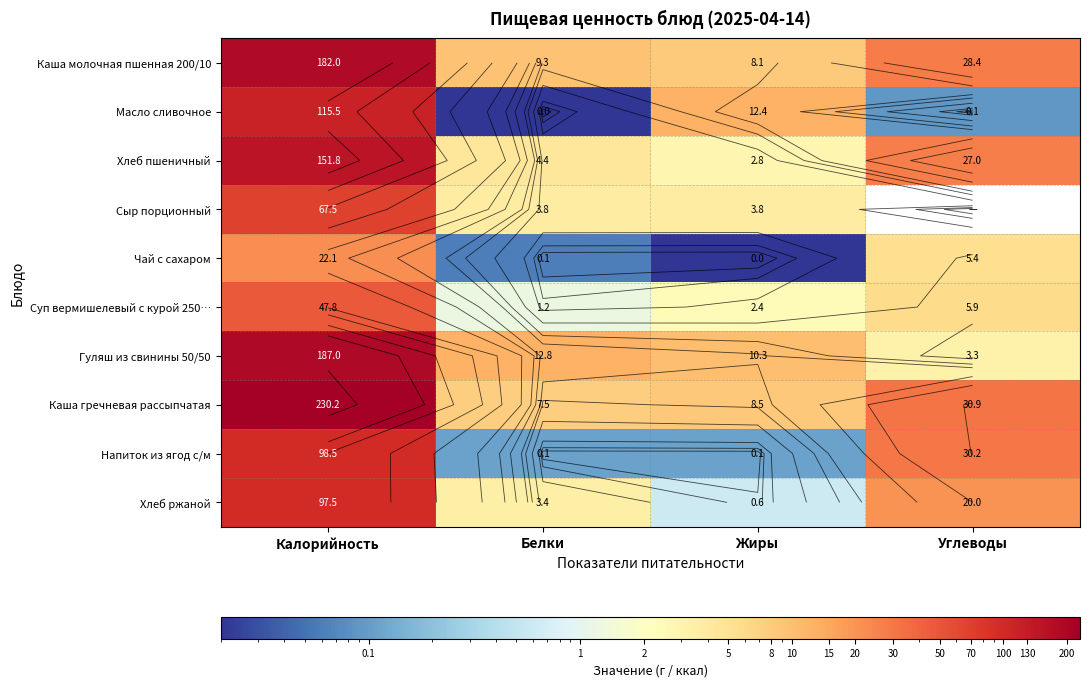

What is the average value of the Сыр порционный series?

18.8